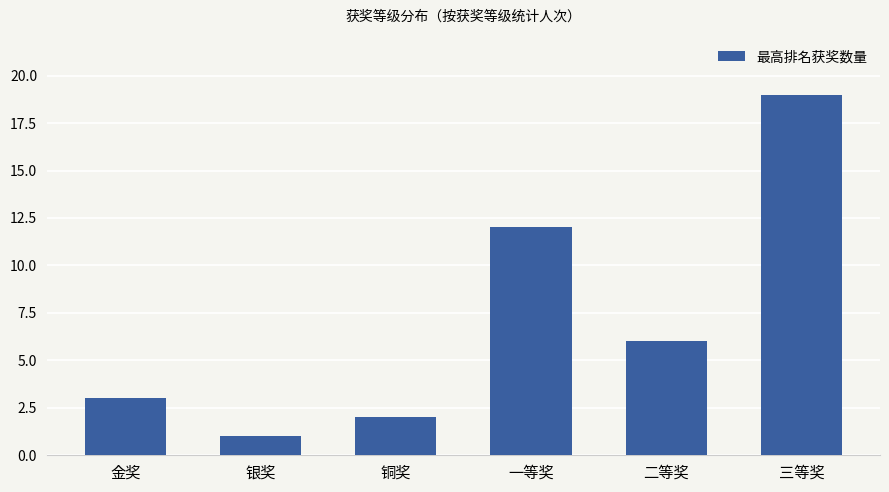

Which category has the lowest value across all series?

银奖